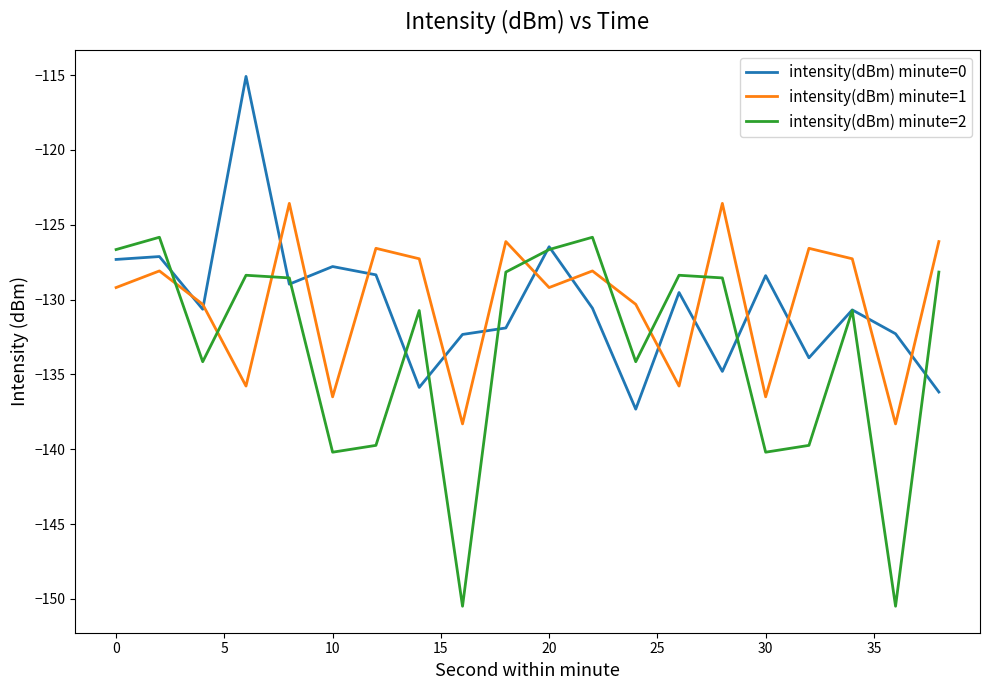

What is the minimum value shown in the chart?

-150.5